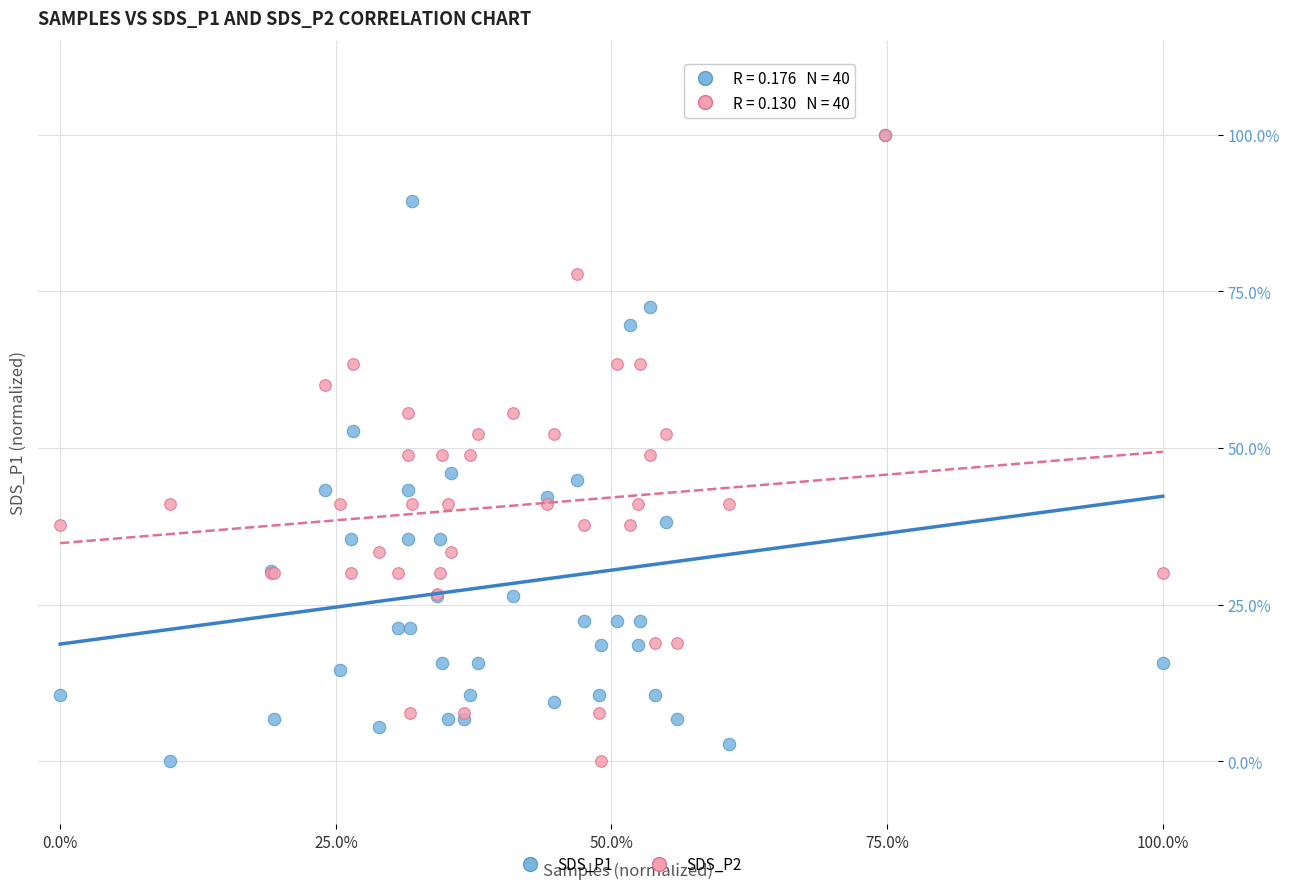

What are all the series names shown in the legend?

SDS_P1, SDS_P2